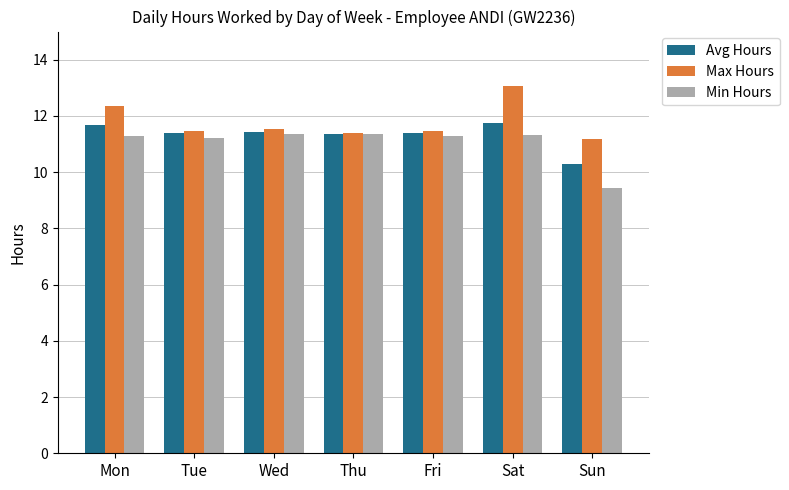

What is the spread (max minus min) of values at Sat?

1.8